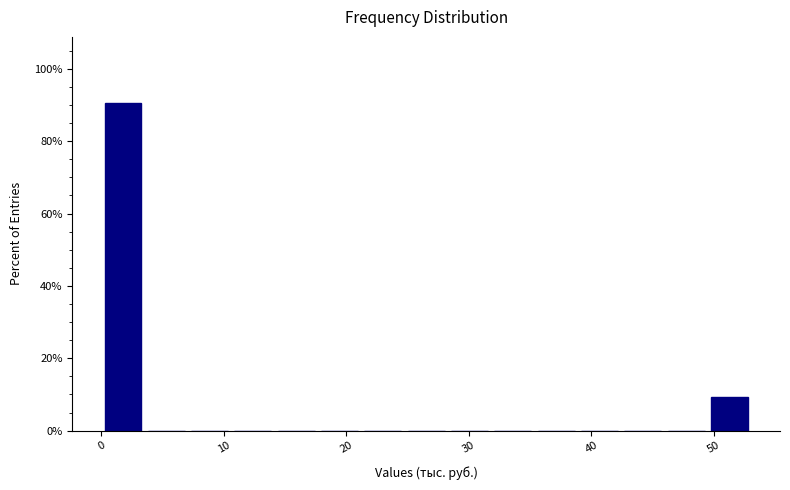

Around what value on the x-axis is the tallest bar? Give the approximate position of its centre, as read against the axis.

2